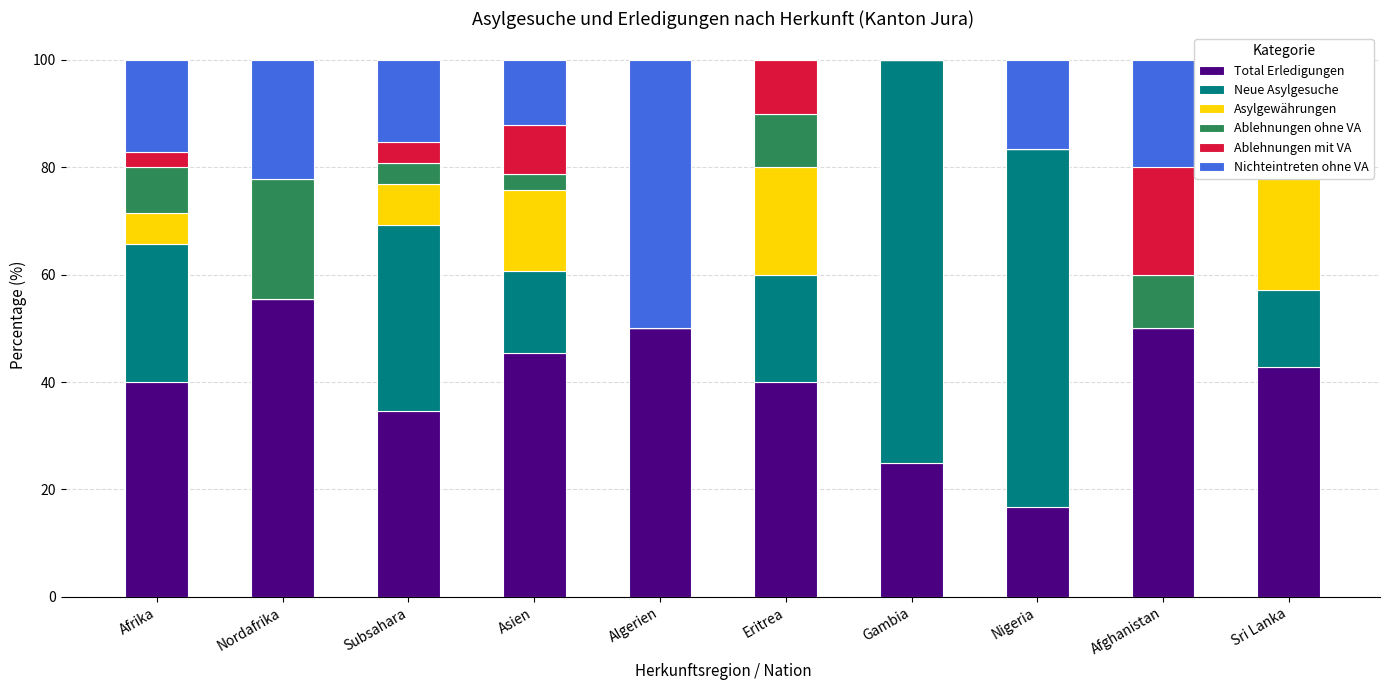

What is the spread (max minus min) of values at Afrika?

37.1